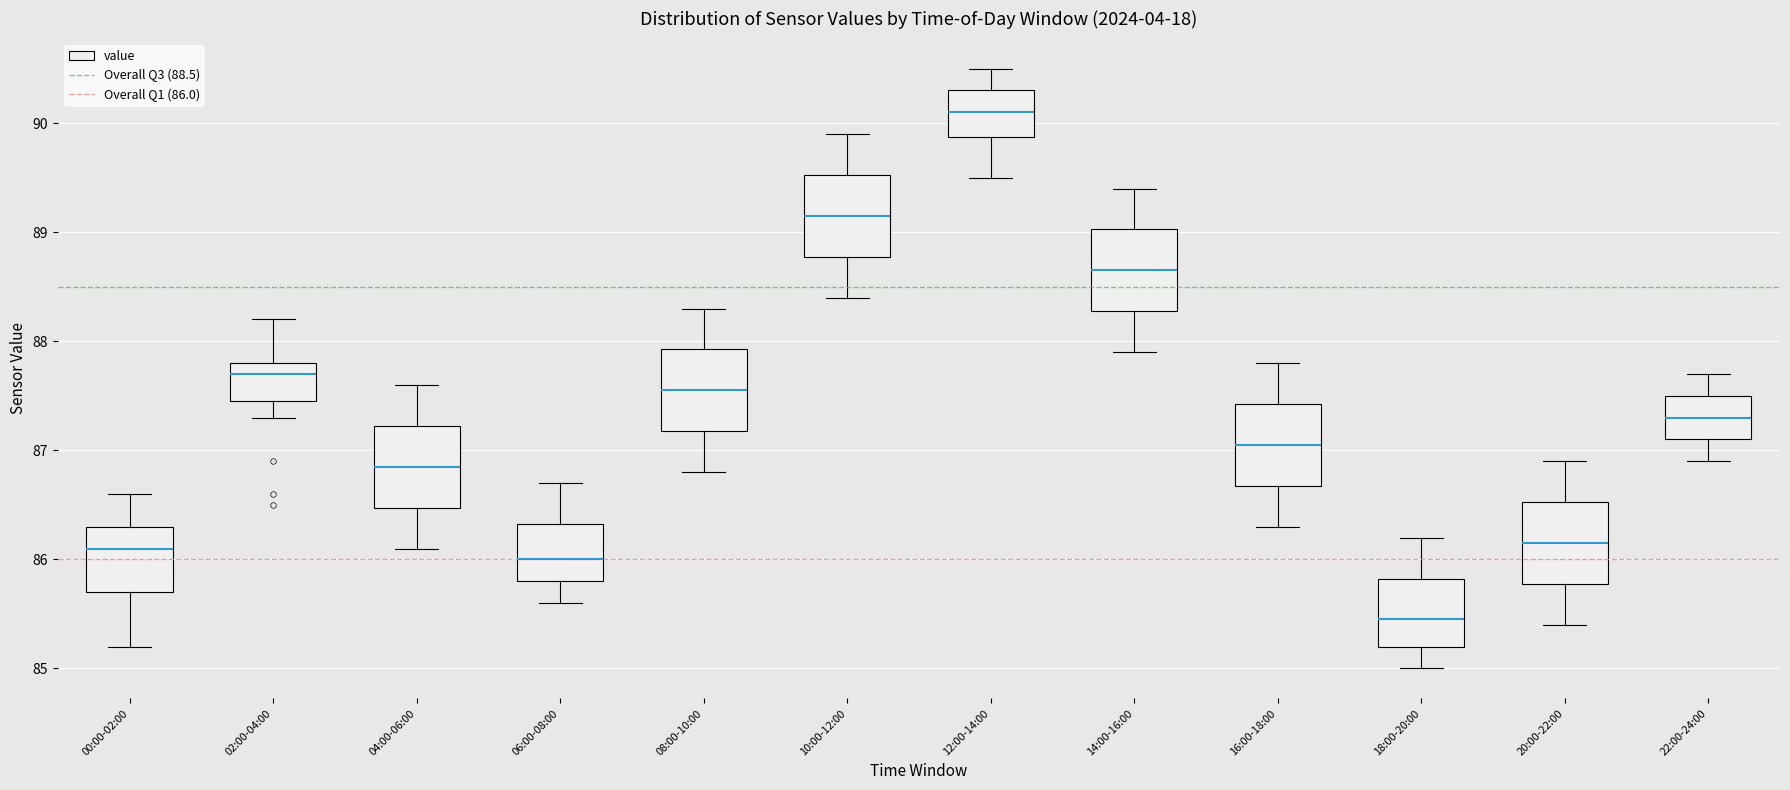

Where is the lower edge of the box for 16:00-18:00 on the y-axis? The values are not printed on the chart, so give them approximately, as read against the axis.

86.7